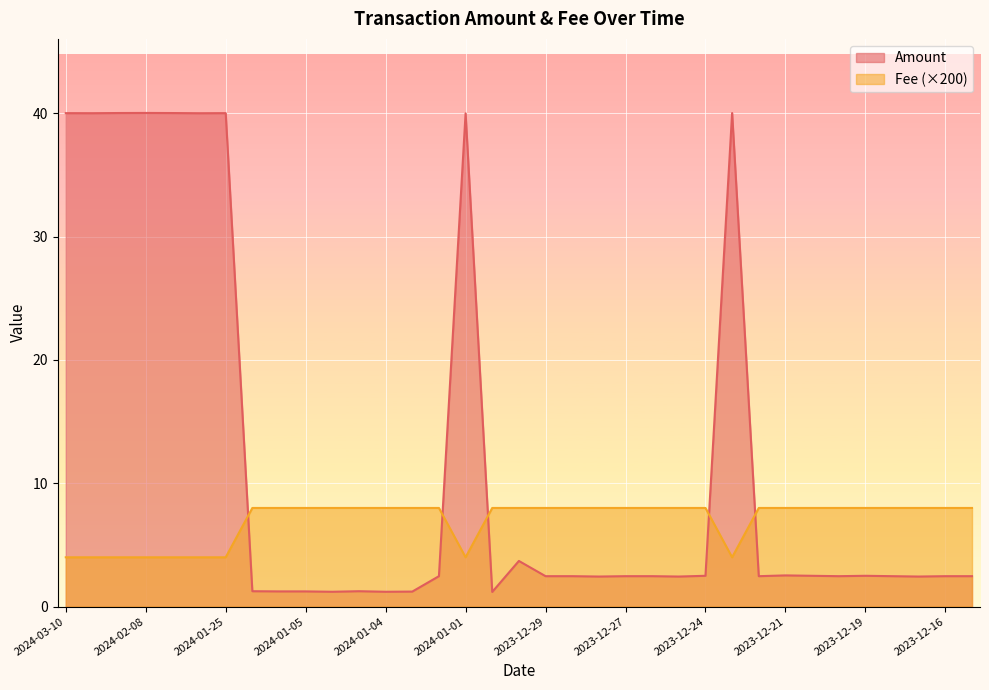

How many values in the Amount series are below 2?

8